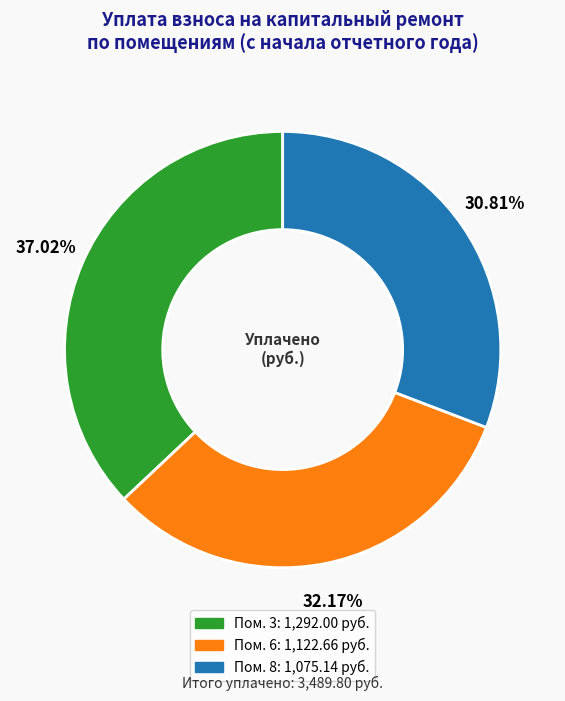

How many segments does this pie chart have?

3